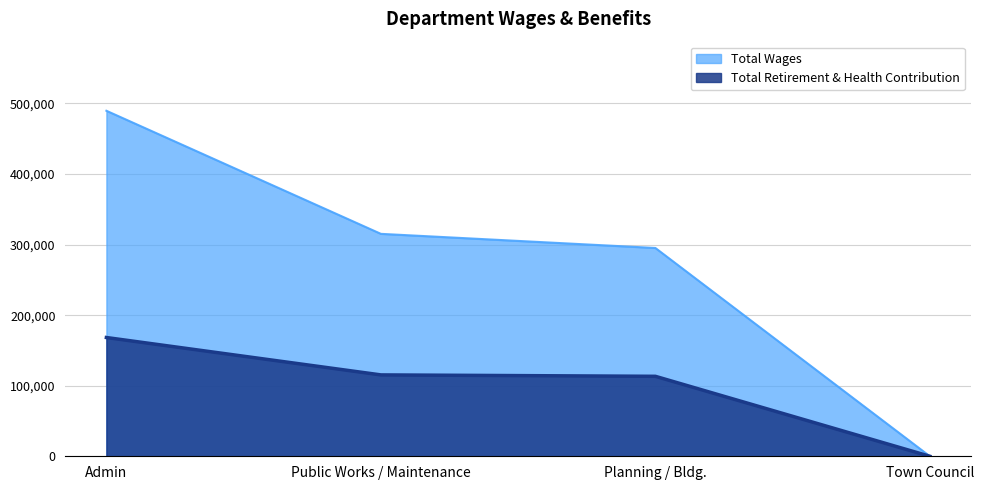

List the labels in order of Total Wages value, largest first.

Admin, Public Works / Maintenance, Planning / Bldg., Town Council